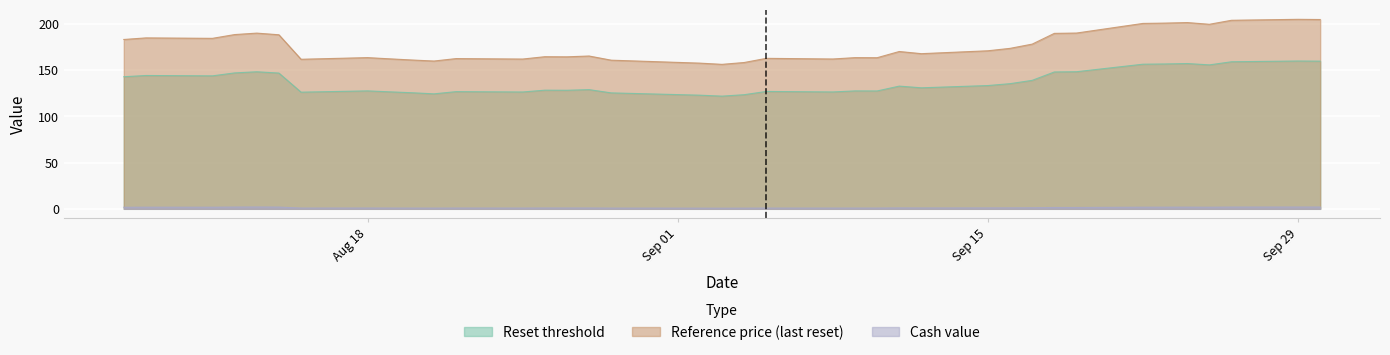

List the labels in order of Reference price (last reset) value, largest first.

2025-09-29, 2025-09-30, 2025-09-26, 2025-09-24, 2025-09-23, 2025-09-22, 2025-09-25, 2025-09-19, 2025-08-13, 2025-09-18, 2025-08-12, 2025-08-14, 2025-08-08, 2025-08-11, 2025-08-07, 2025-09-17, 2025-09-16, 2025-09-15, 2025-09-11, 2025-09-12, 2025-08-28, 2025-08-26, 2025-08-27, 2025-08-18, 2025-09-09, 2025-09-10, 2025-09-05, 2025-08-22, 2025-08-19, 2025-09-08, 2025-08-25, 2025-08-15, 2025-08-20, 2025-08-29, 2025-08-21, 2025-09-04, 2025-09-02, 2025-09-03